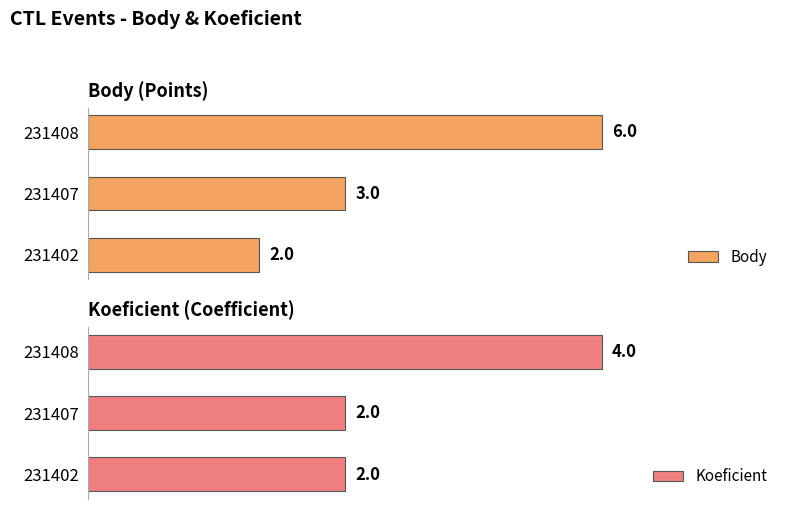

What is the average value of the Body series?

4